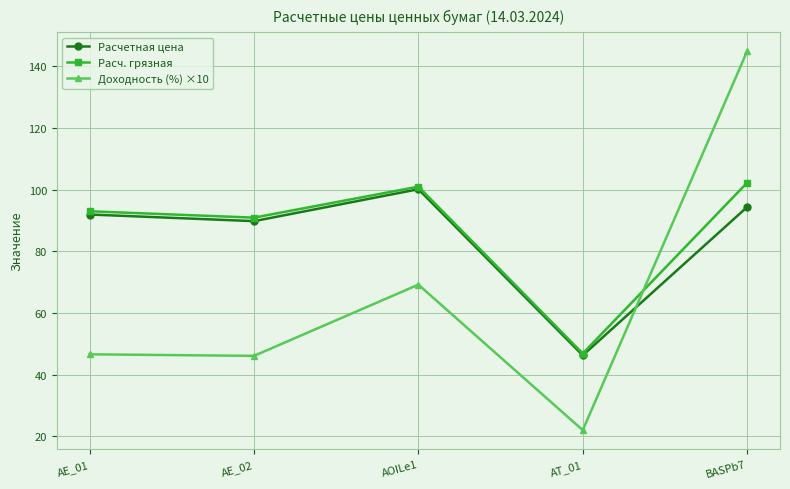

Is it true that Расч. грязная equals 145.9 at AE_01?

False